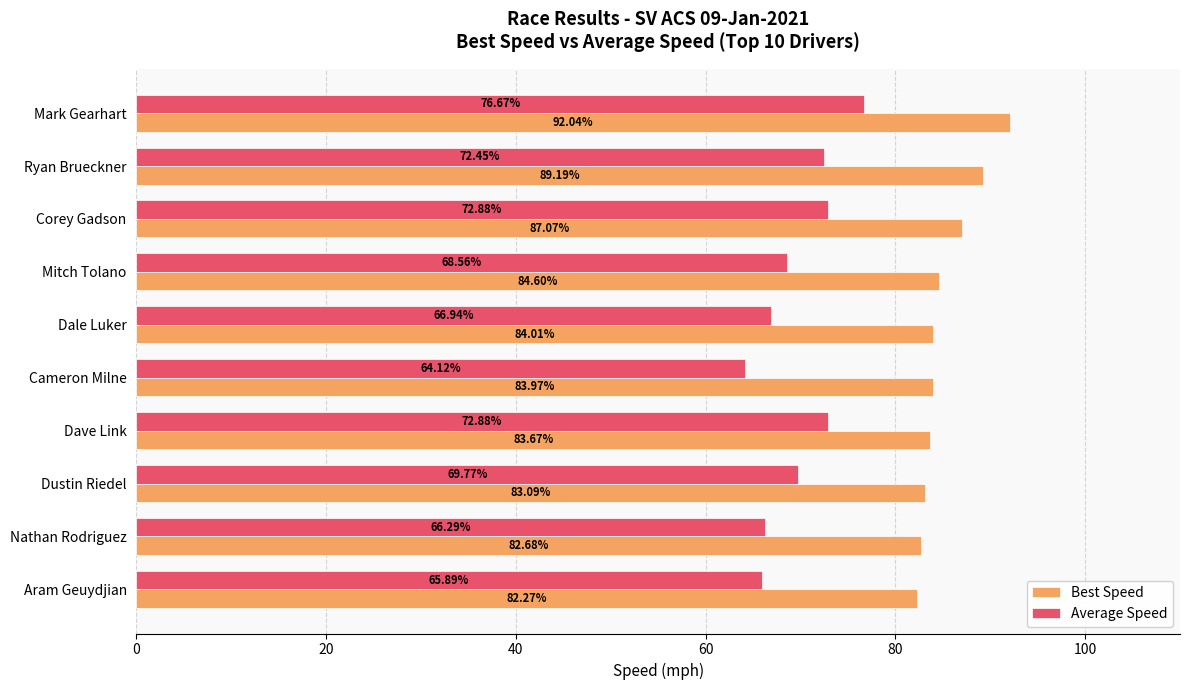

List the series in order of their peak value, highest first.

Best Speed, Average Speed